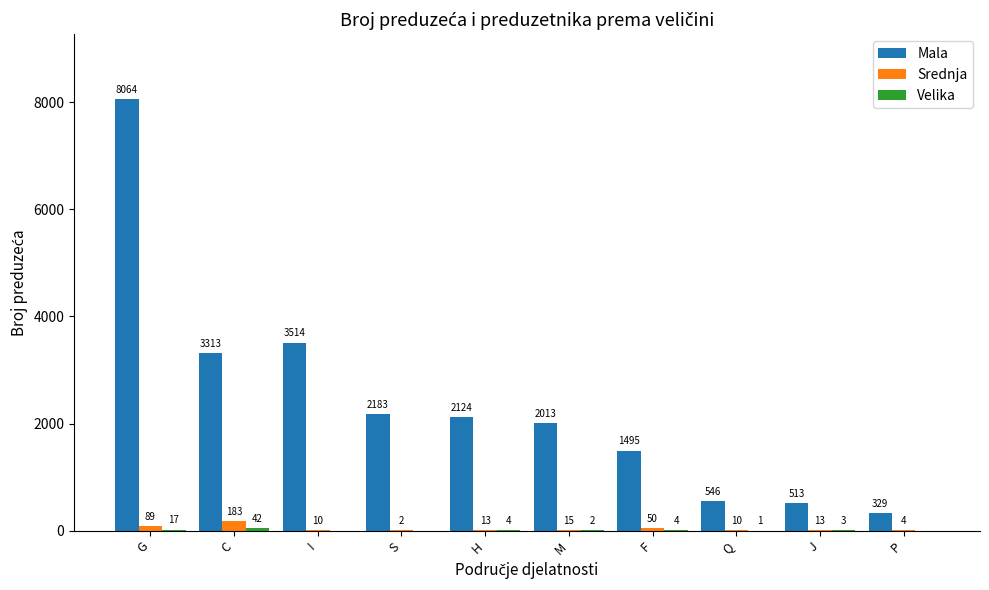

Which series has the largest total across all categories?

Mala